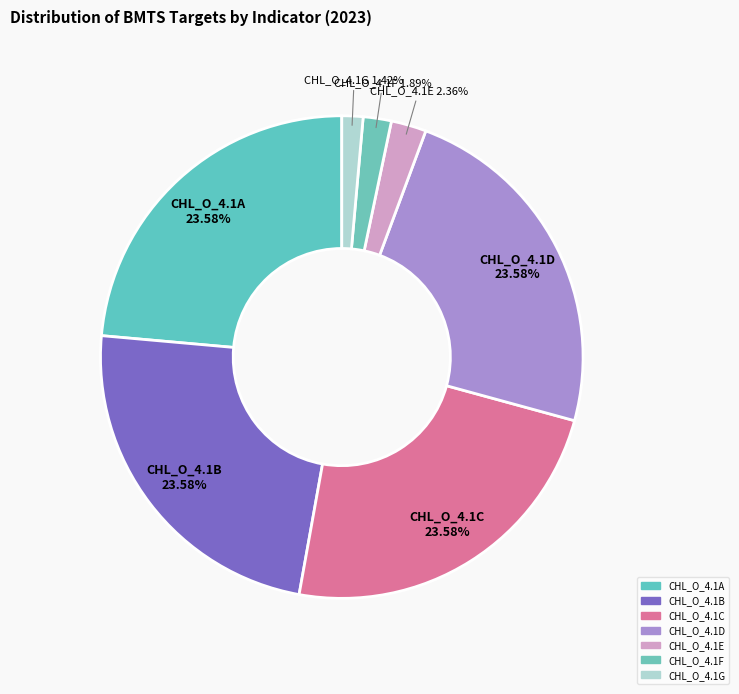

Count the number of slices in the pie.

7